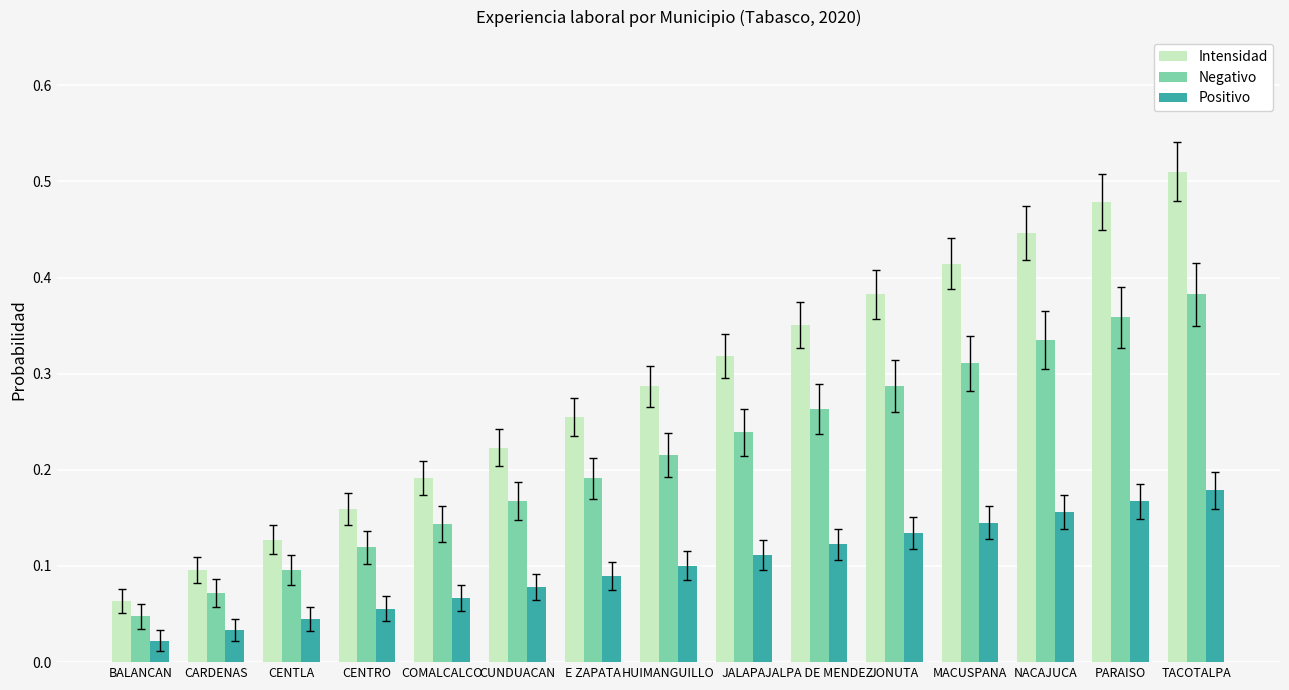

How many groups of bars are there?

15